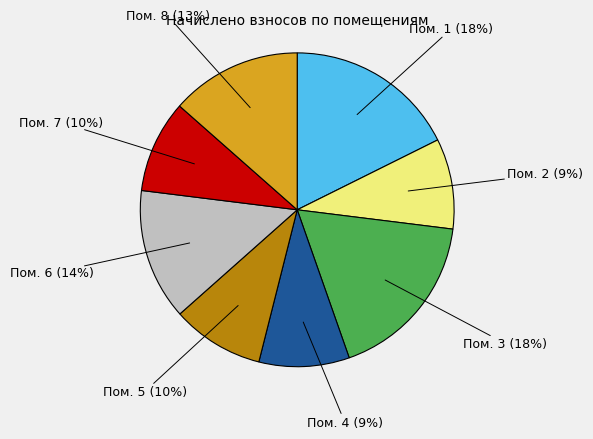

To the nearest percent, what is the average slice percentage?

12%